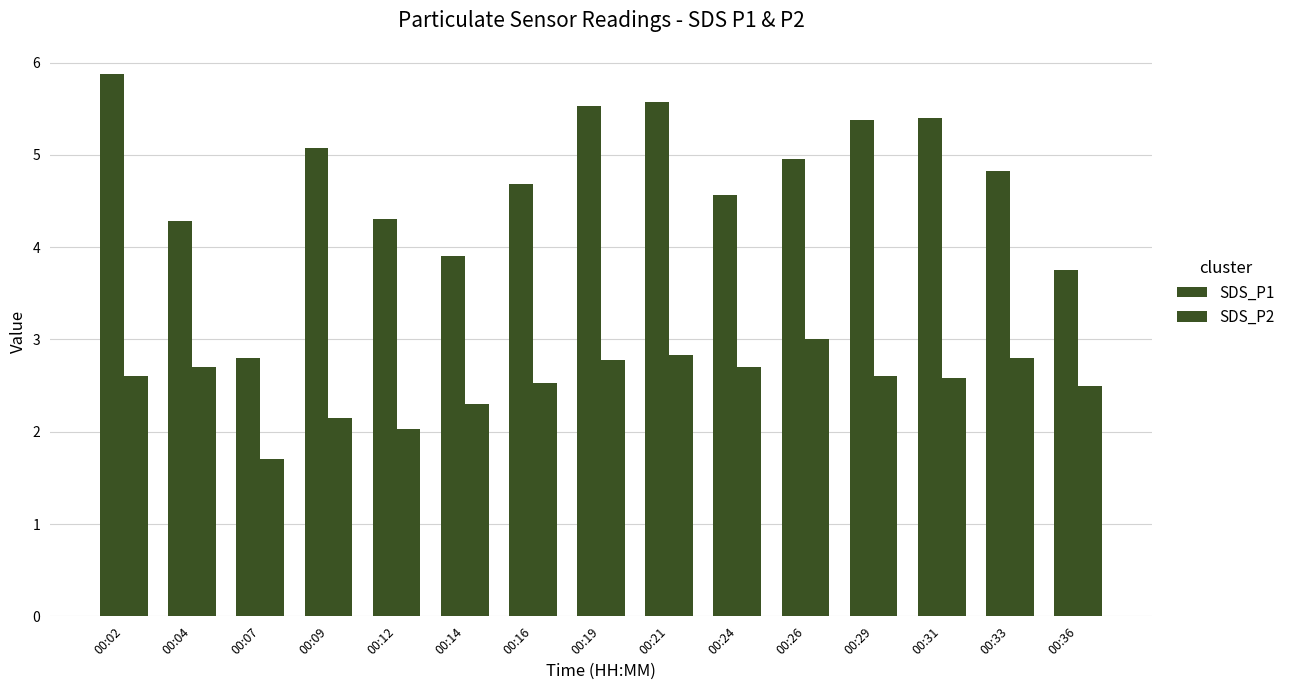

At which category is the sum across all series the highest?

00:02